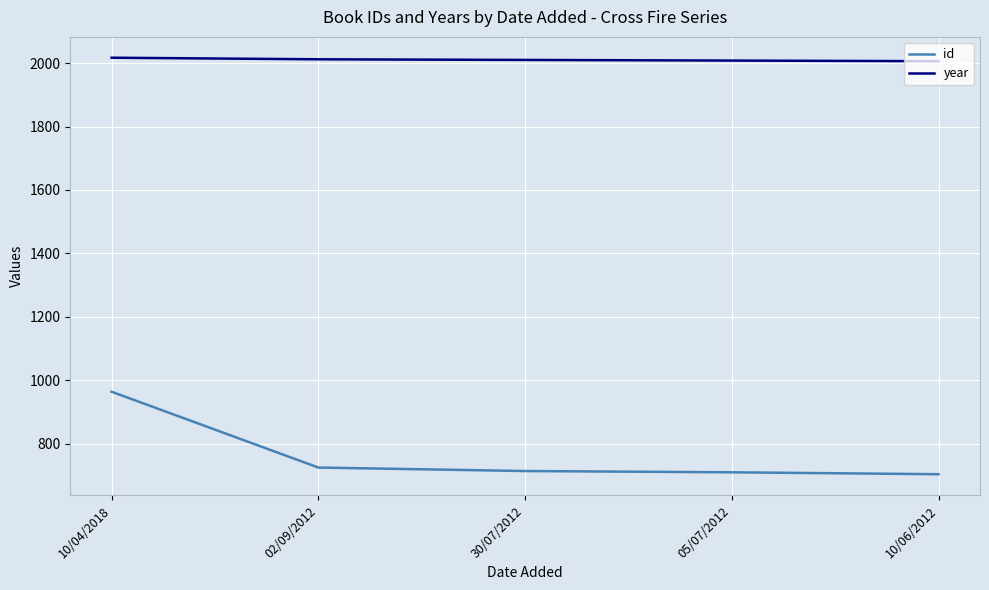

Is it true that id equals 1730 at 10/04/2018?

False